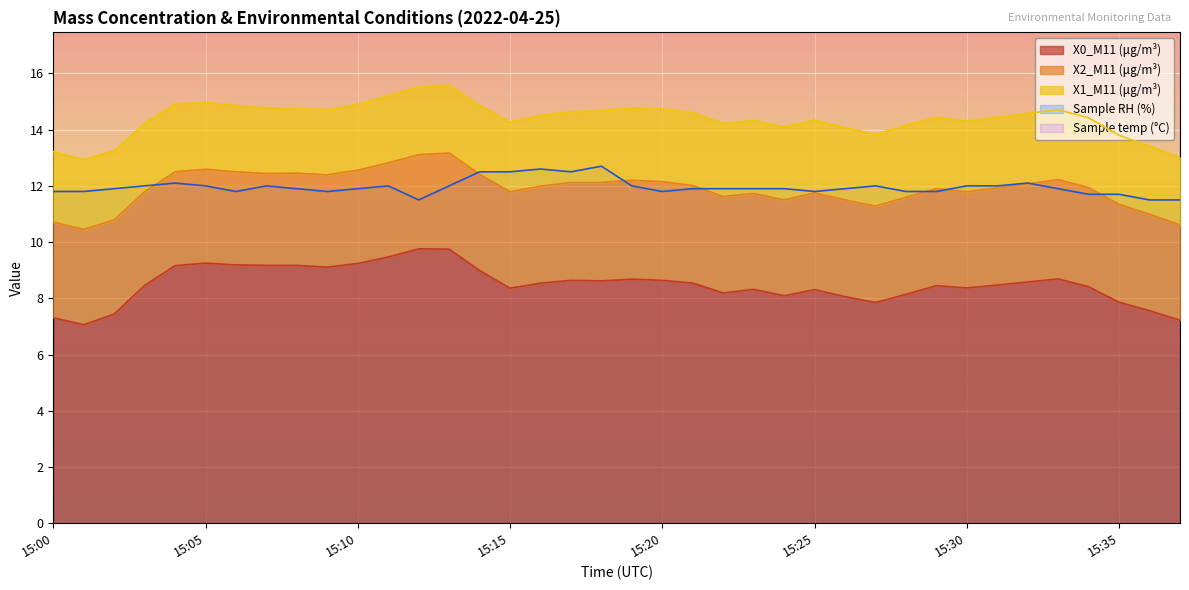

Is it true that X0_M11 (μg/m³) equals 9.2 at 15:10?

True